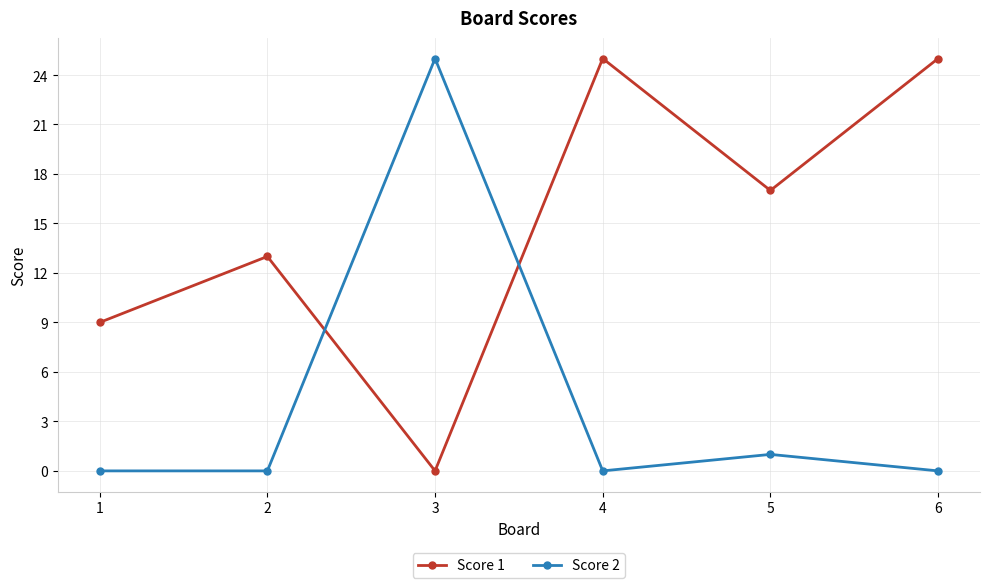

True or false: Score 2 has more than 0 interior local peaks.

True